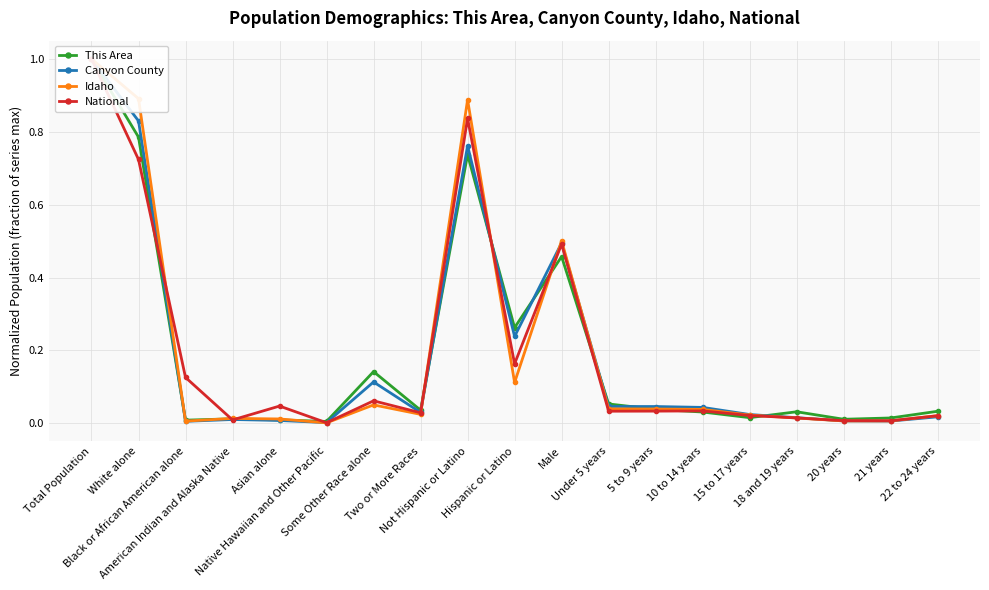

Where is the first local maximum for Idaho?

American Indian and Alaska Native